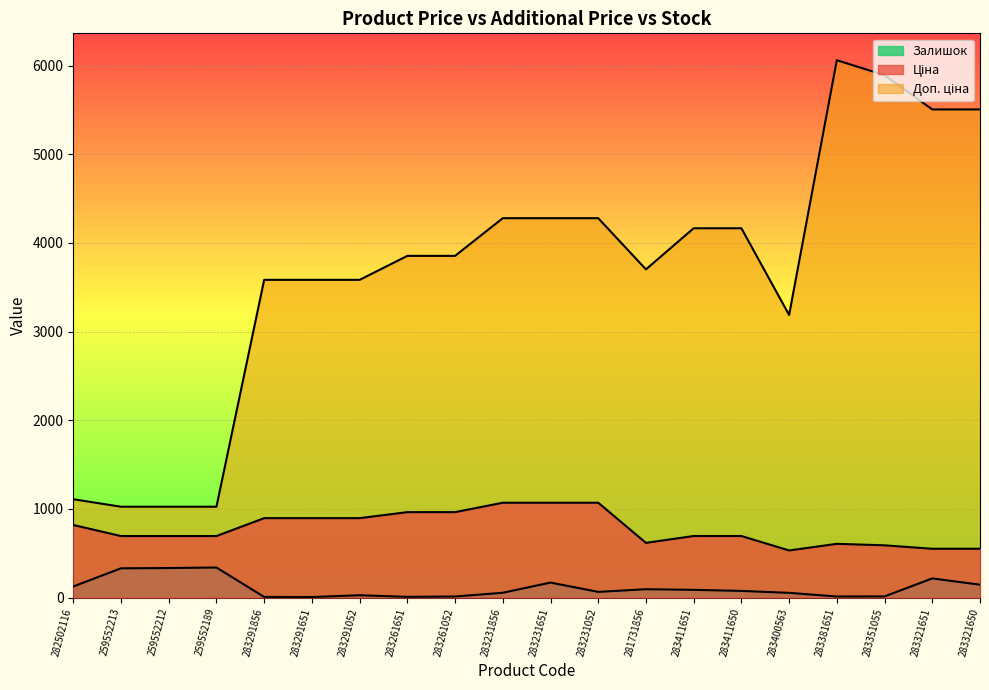

What is the label of the 2nd point from the left?

259552213